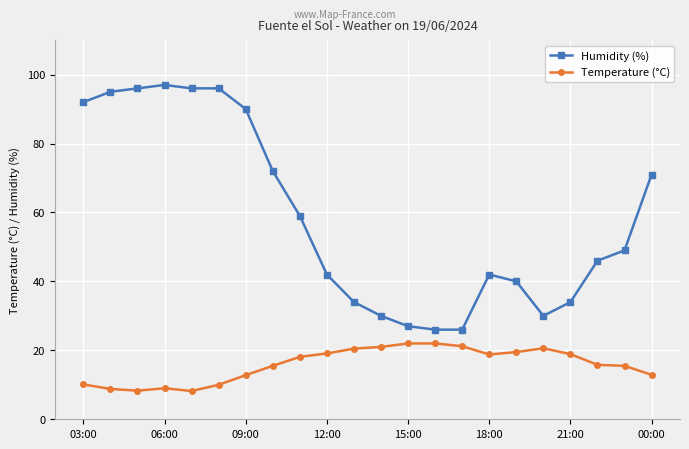

How many data points in Temperature (°C) are above 18?

11